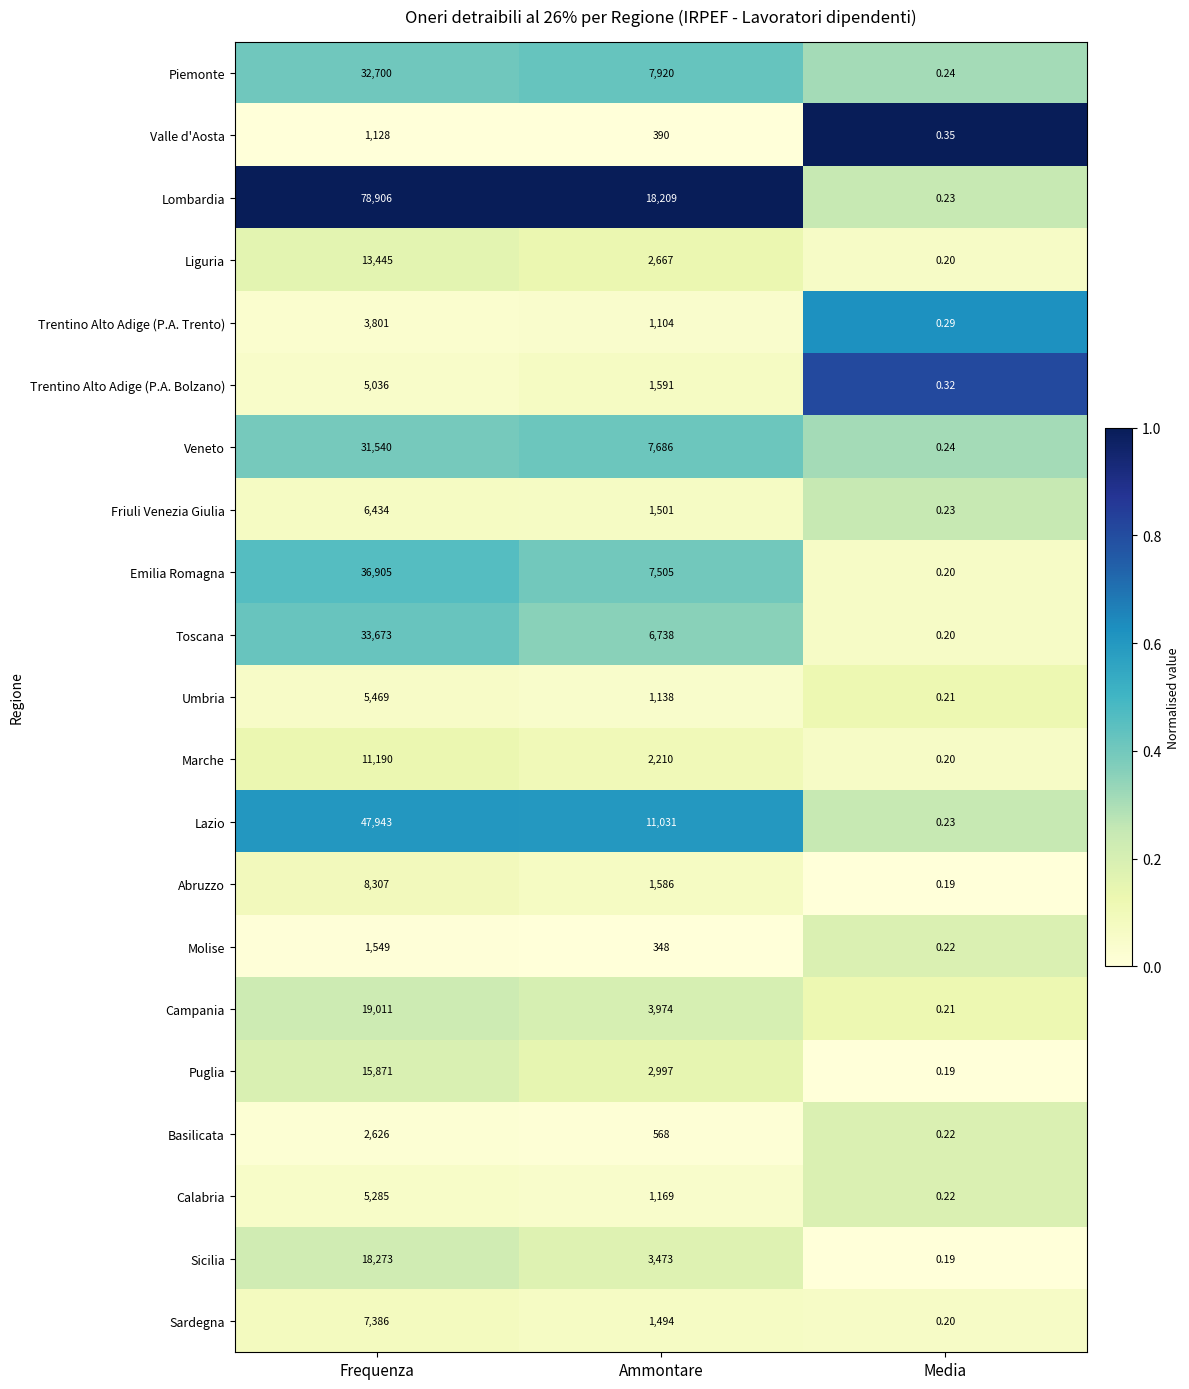

Is the value of Liguria at Ammontare greater than the value of Trentino Alto Adige (P.A. Trento) at Frequenza?

No